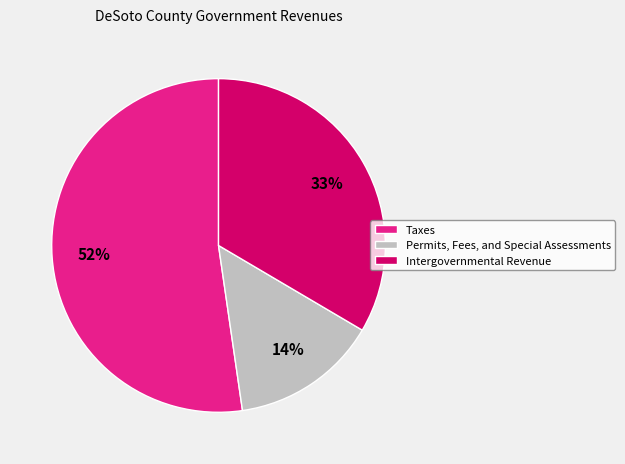

To the nearest percent, what portion does Intergovernmental Revenue represent?

33%